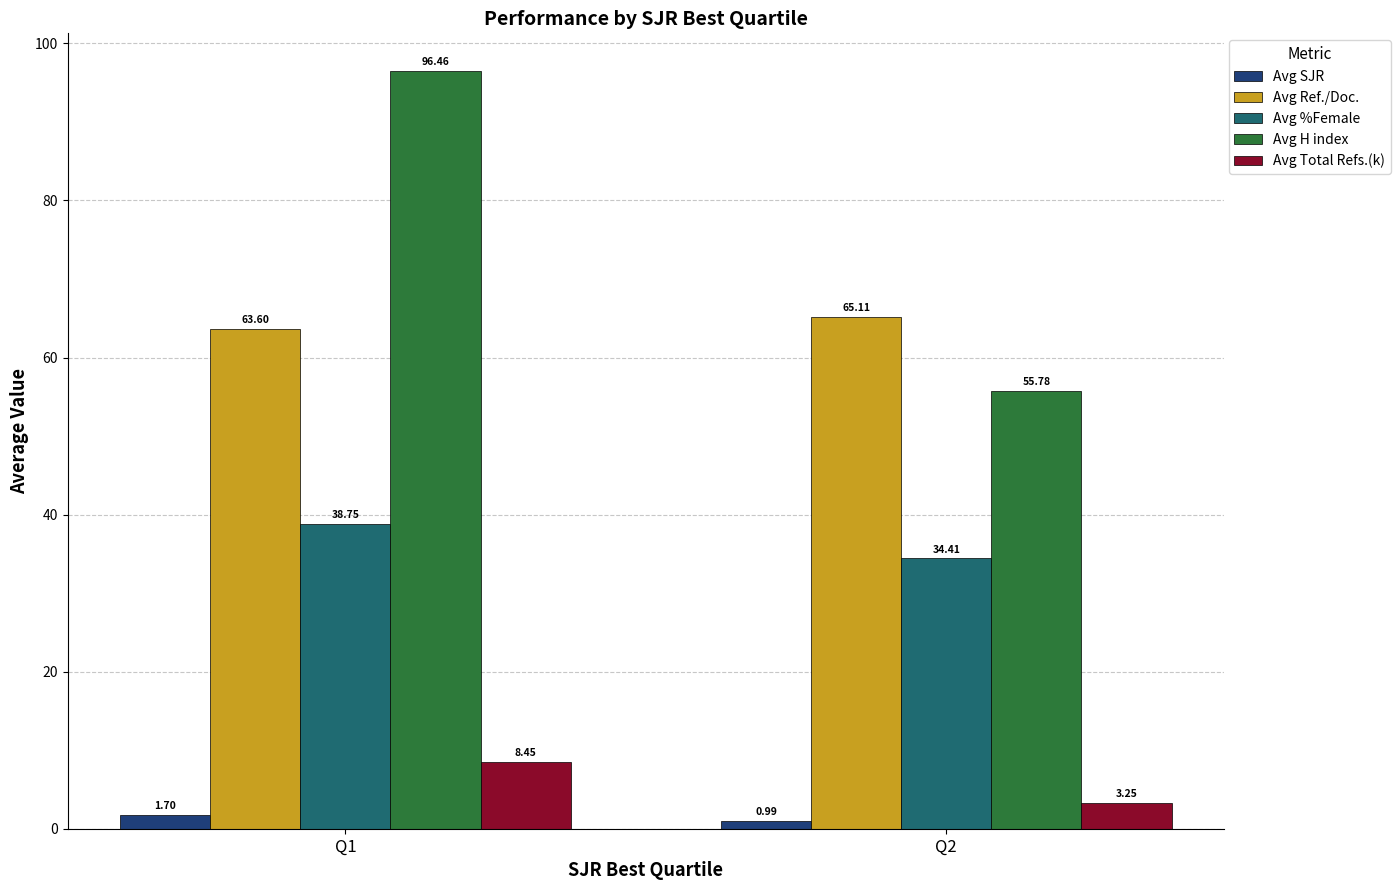

At which label does Avg %Female first exceed 38?

Q1